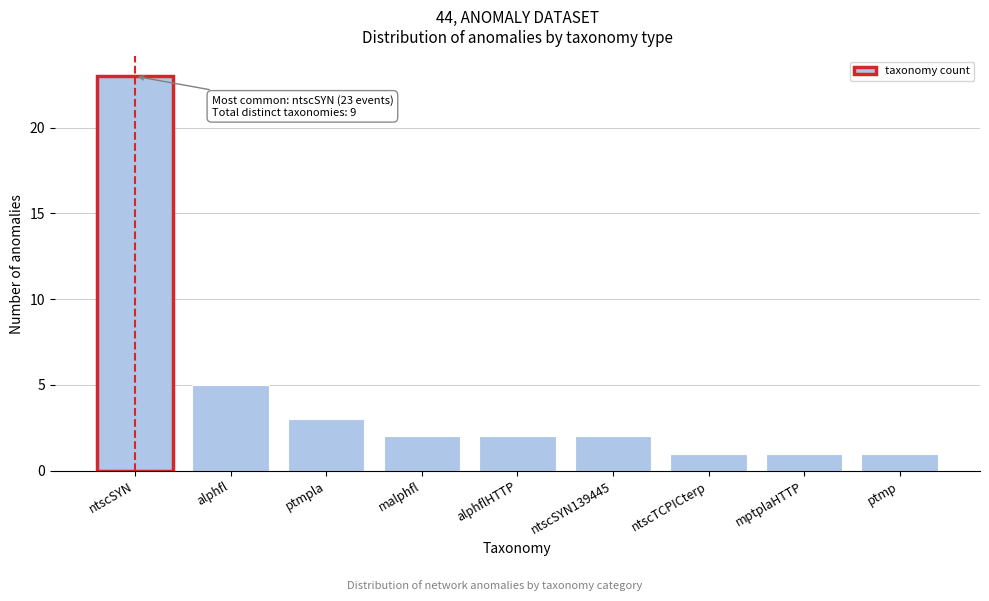

Reading right to left, what are all the values shown in this chart?

1	1	1	2	2	2	3	5	23